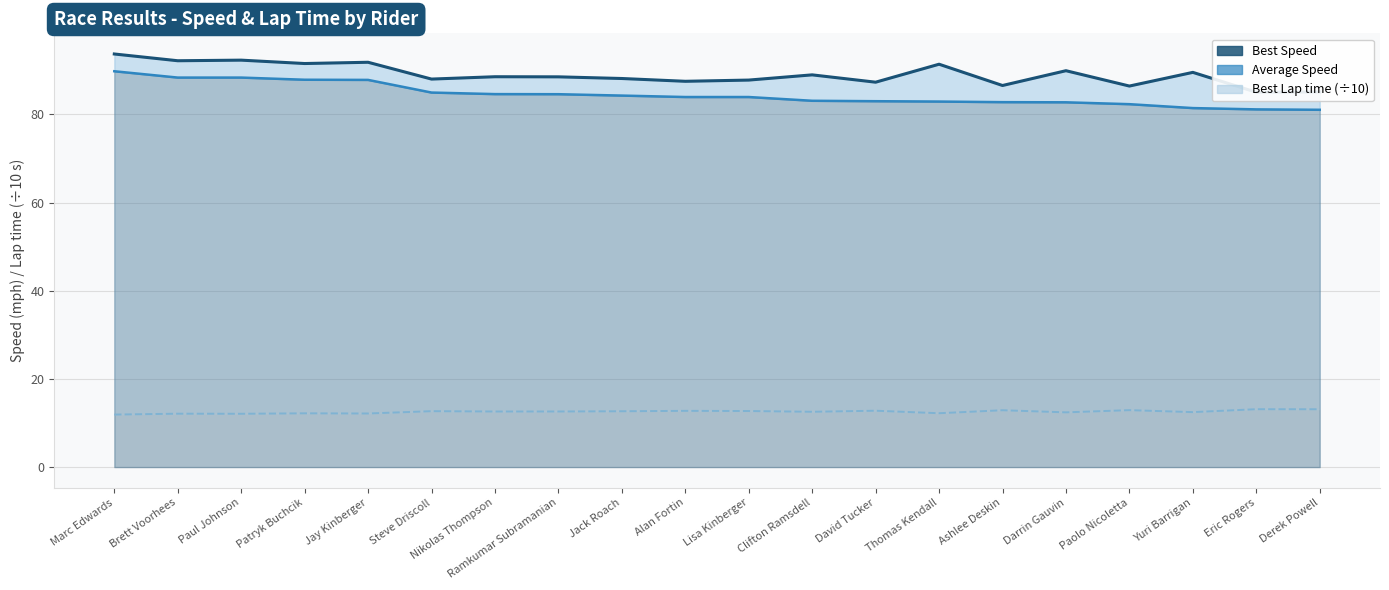

What are all the series names shown in the legend?

Best Lap time, Best Speed, Average Speed